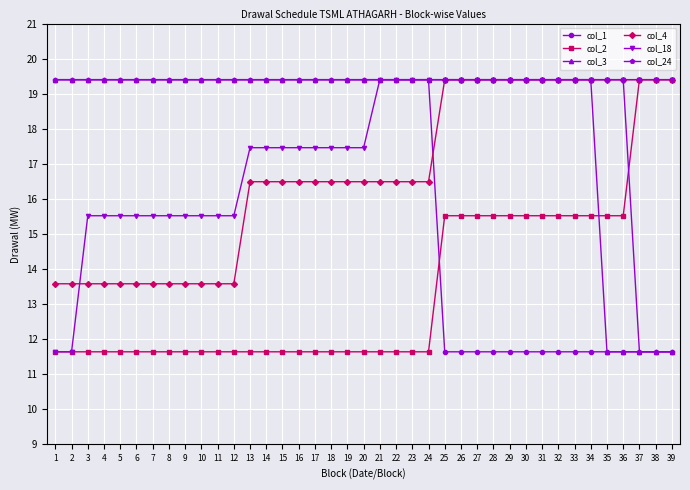

Which series ends up on top after the final intersection of col_2 and col_24?

col_2